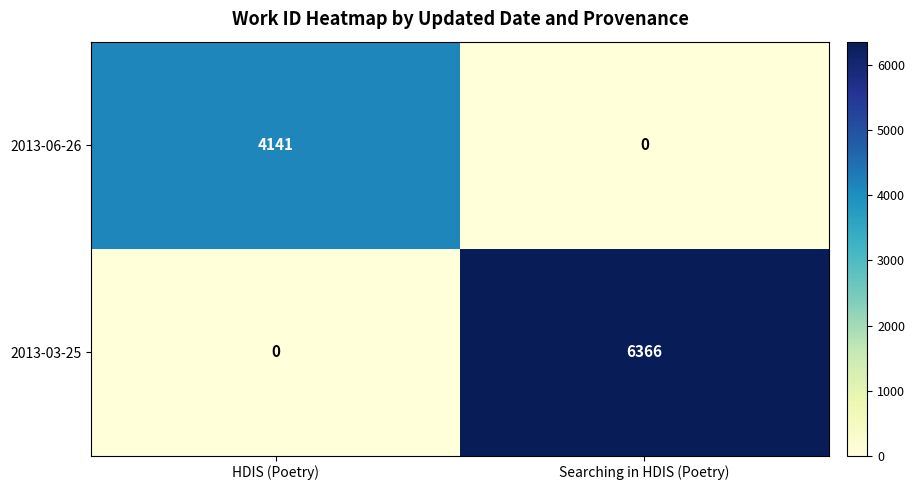

What is the difference between the maximum and minimum values in the 2013-03-25 series?

6366